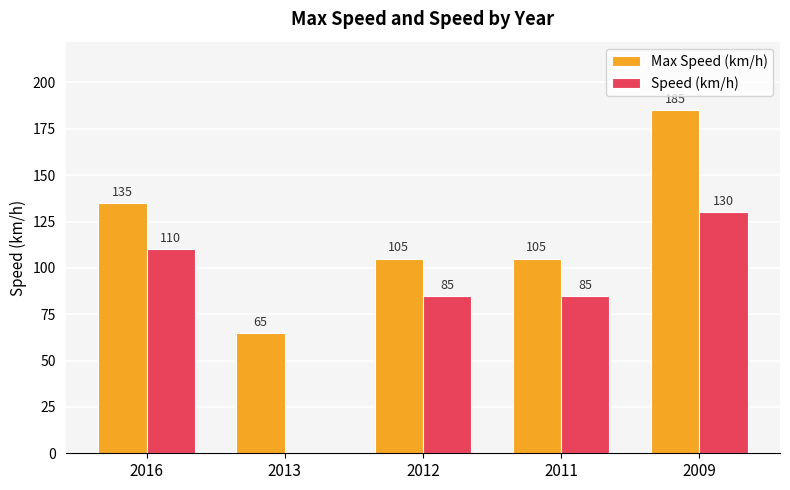

How many Speed (km/h) values are between 85 and 110?

3